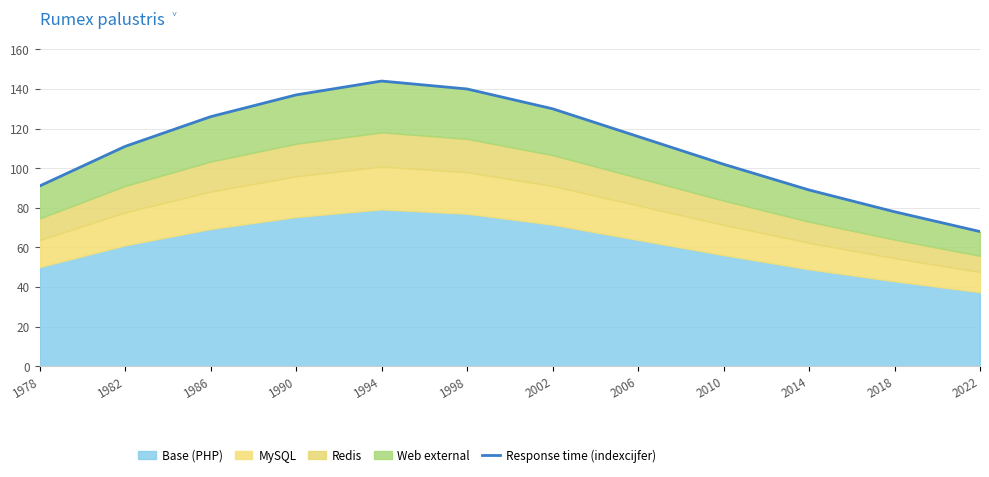

What is the greatest value displayed?

144.0